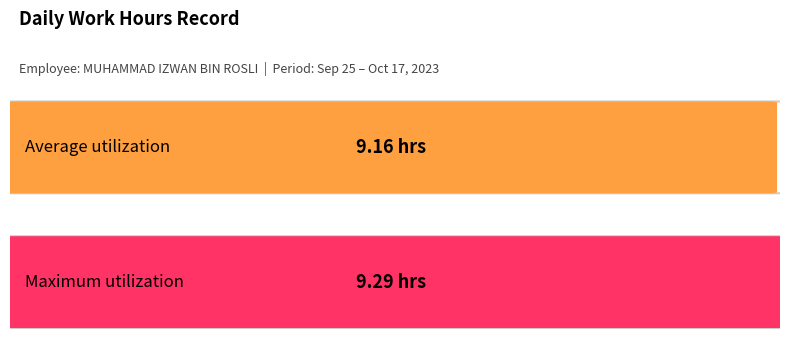

The chart shows a value of 13.9 at 13-Fri. True or false?

False